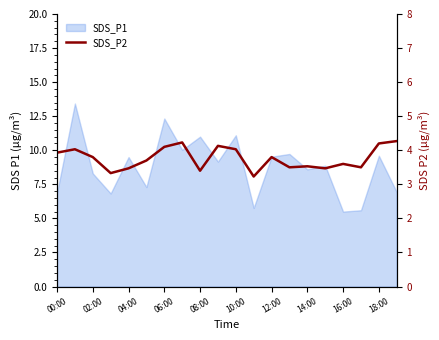

Reading left to right, extract all data points from this chart.

3.9	4.0	3.8	3.3	3.5	3.7	4.1	4.2	3.4	4.1	4.0	3.2	3.8	3.5	3.5	3.5	3.6	3.5	4.2	4.3